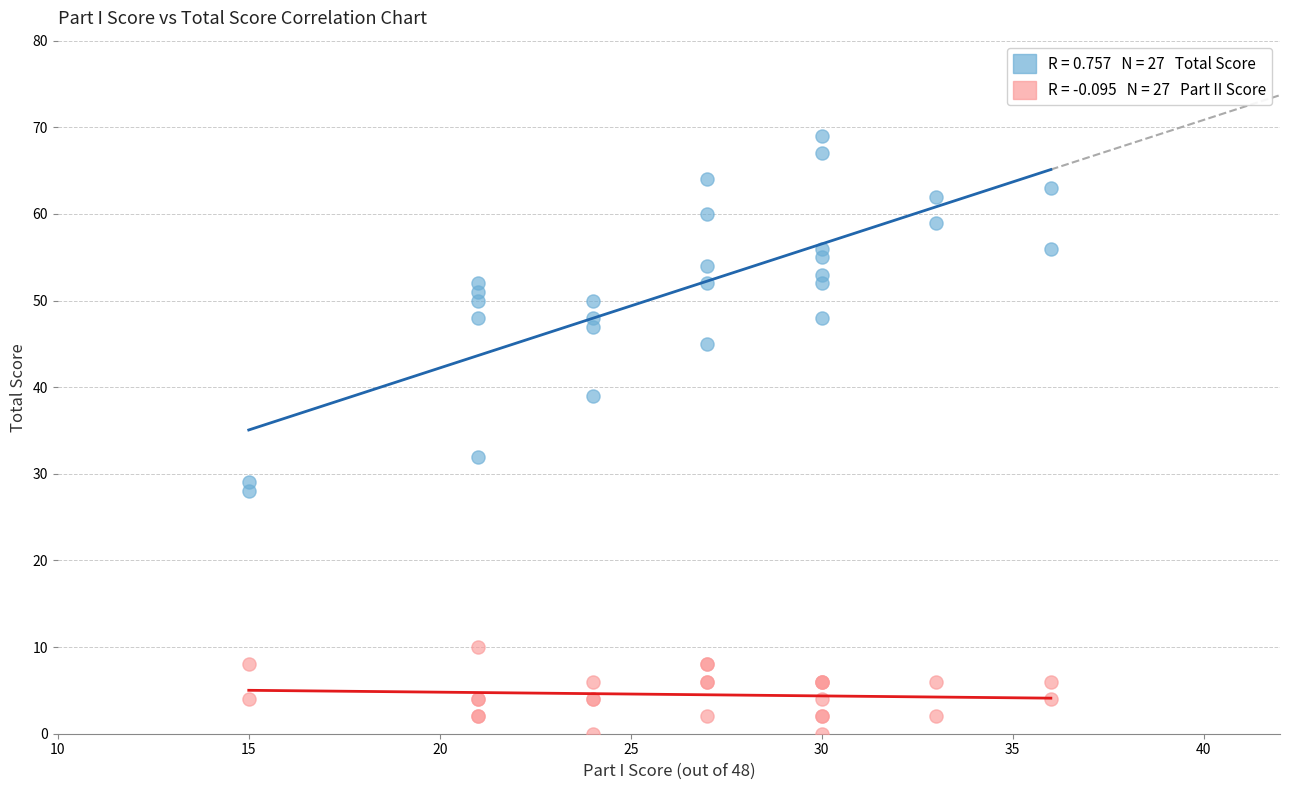

Across all series, what Y value is closest to 34?

32